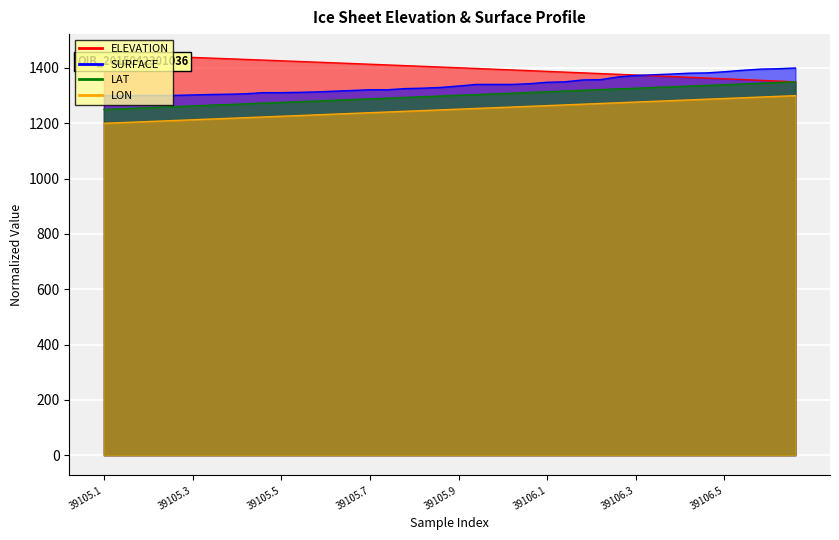

True or false: ELEVATION has more than 0 interior local peaks.

False